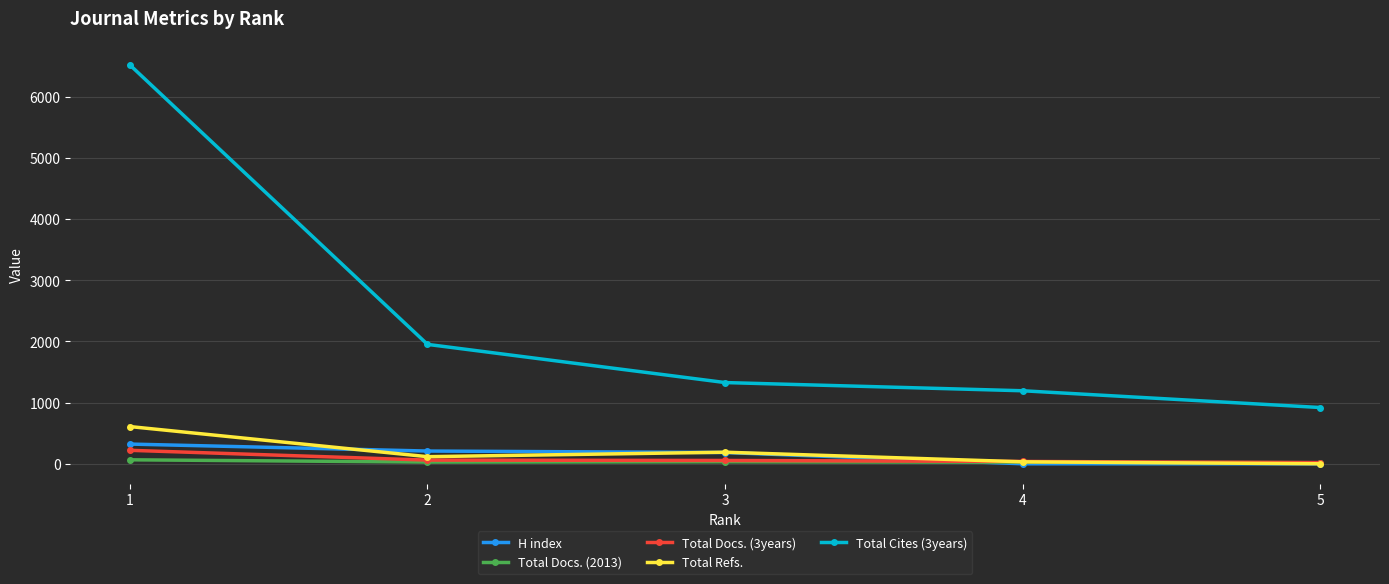

How many lines are shown in the chart?

5